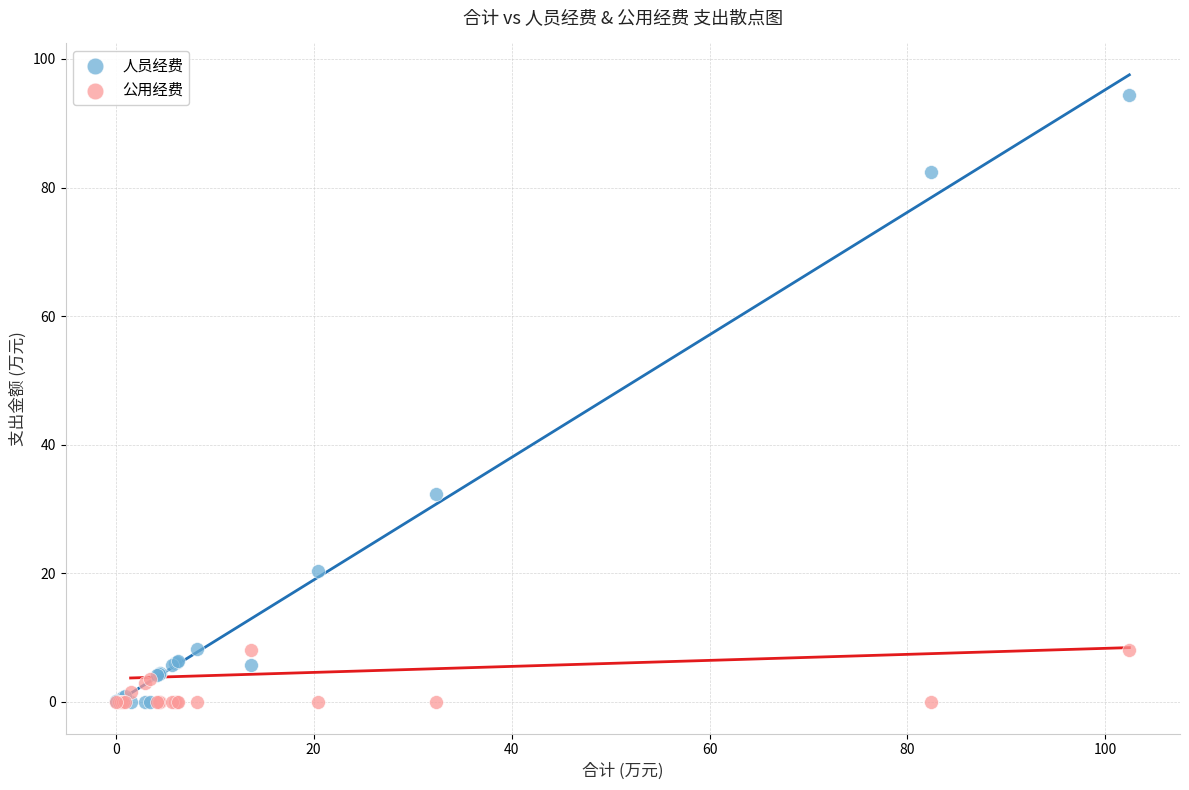

Across all series, what Y value is closest to 47?

32.4